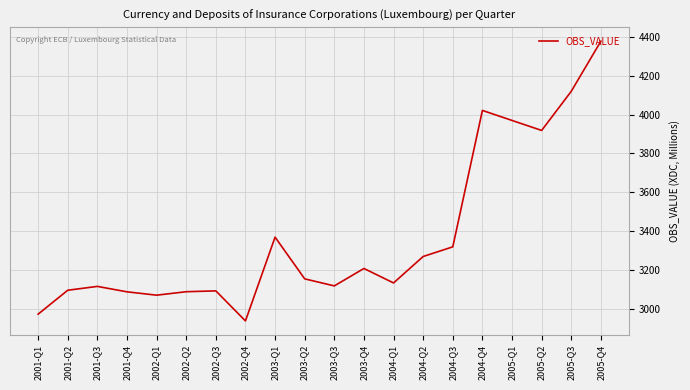

At which category does the chart reach its peak across all series?

2005-Q4